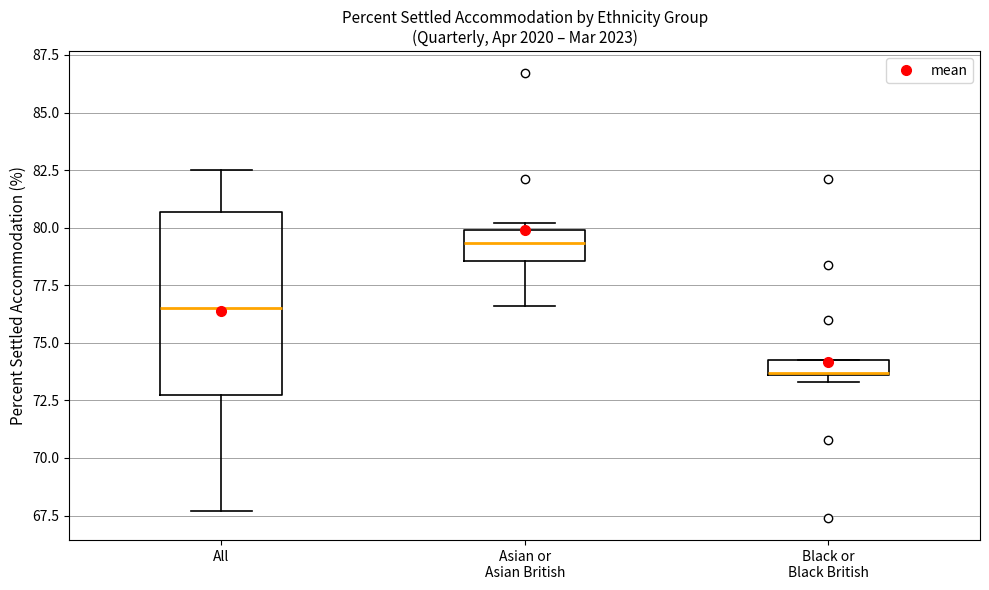

Where is the lower edge of the box for Asian or Asian British on the y-axis? The values are not printed on the chart, so give them approximately, as read against the axis.

78.5